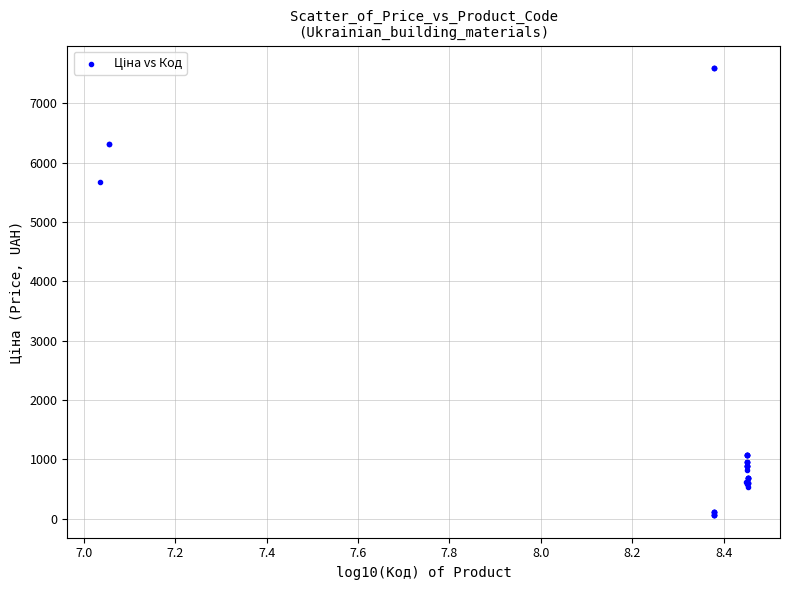

What Y value in the scatter plot is closest to 3826?

5673.8